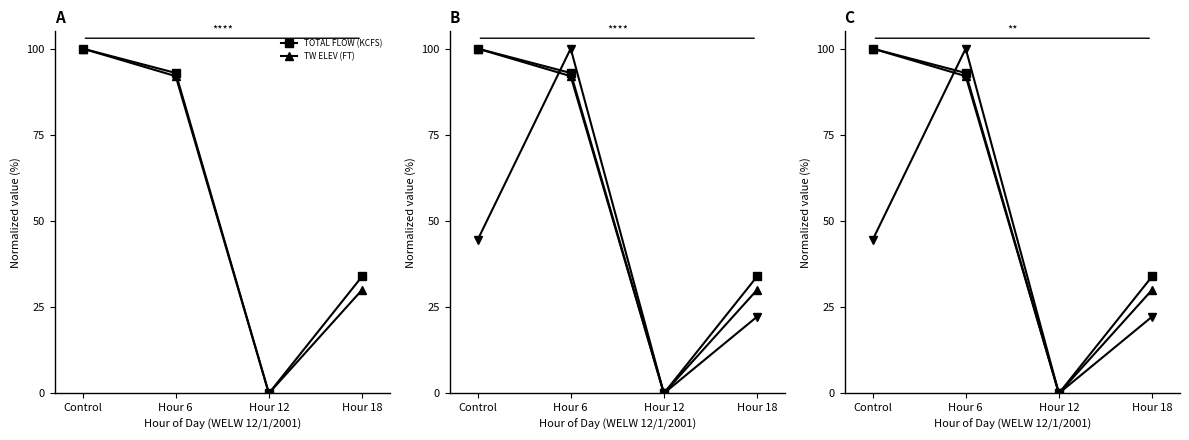

True or false: FB ELEV (FT) has more than 2 points higher than both neighbors.

False